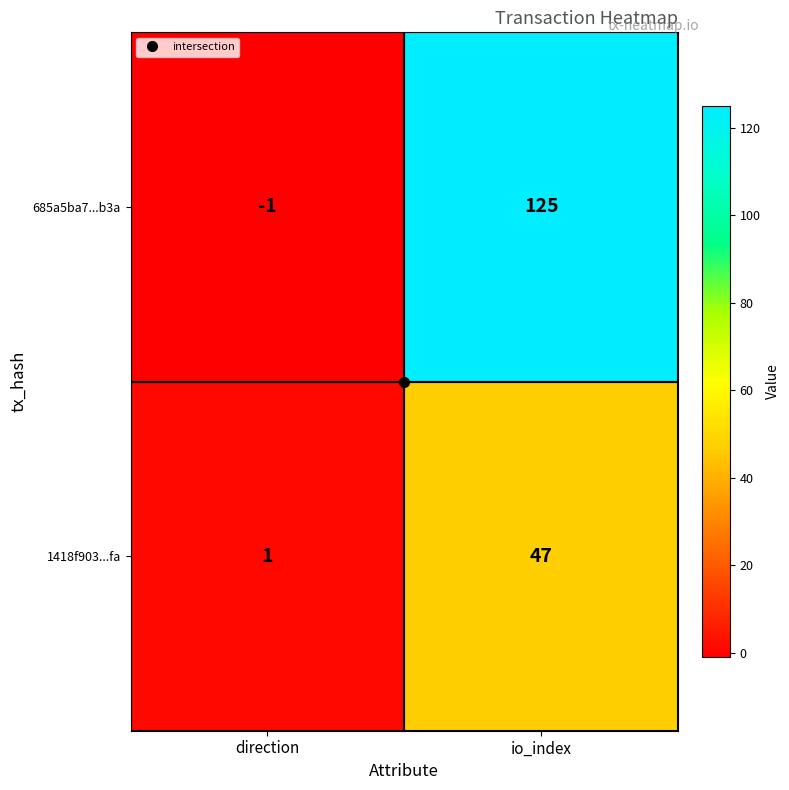

Is it true that 1418f903...fa equals 30 at io_index?

False